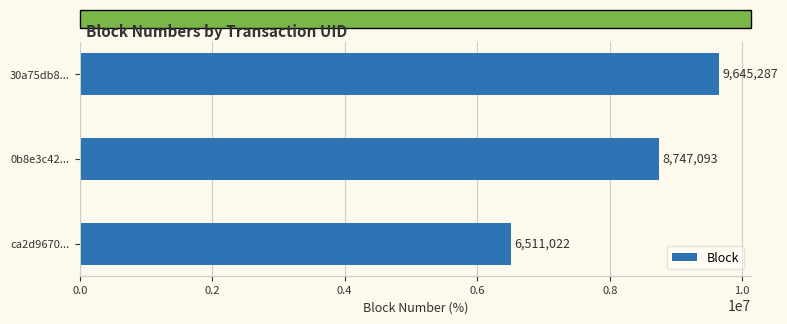

Count the values in the range 6511022 to 9645287.

3